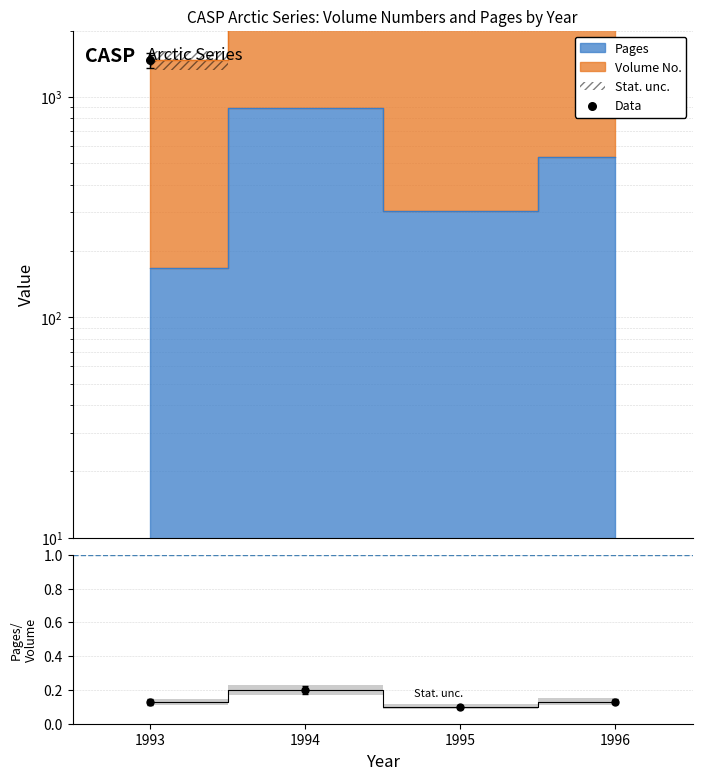

Between 1995 and 1994, which is larger?

1994